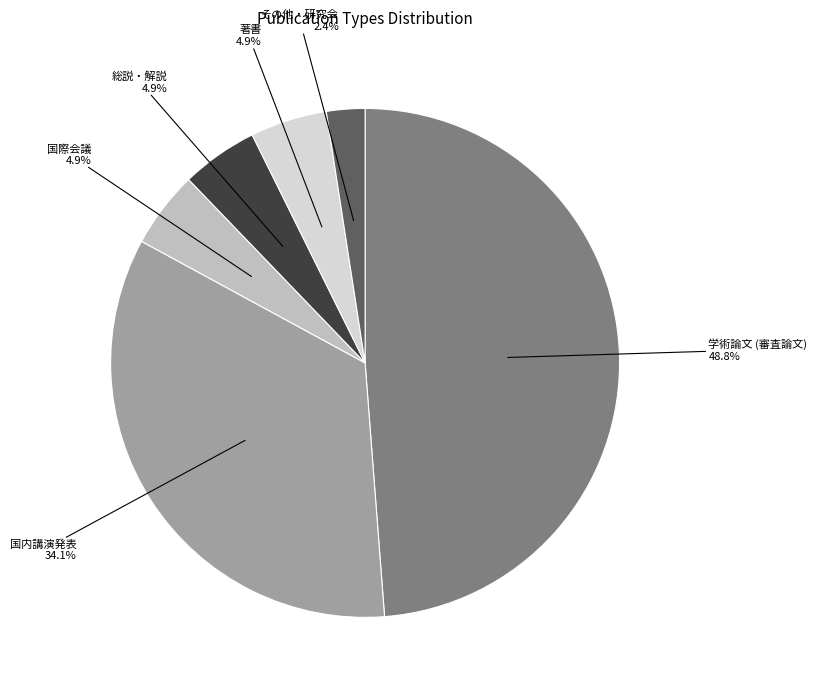

Count the number of slices in the pie.

6